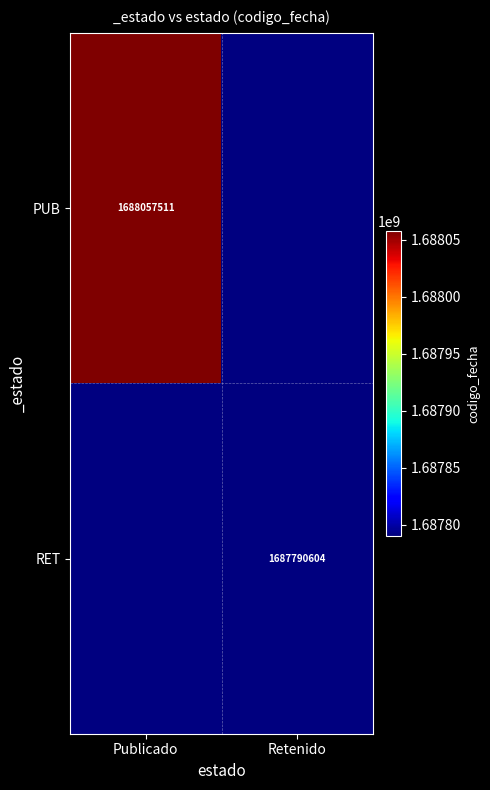

The RET series shows 1687790604 at Retenido. True or false?

True